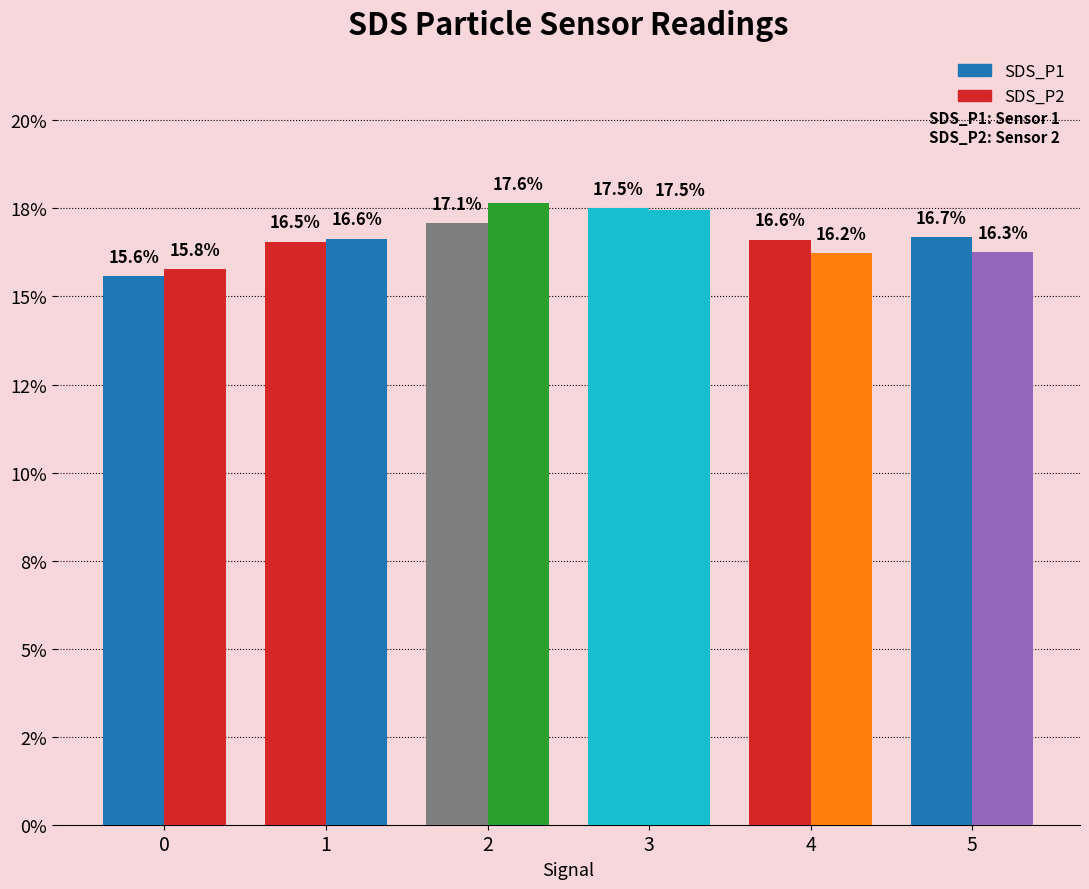

Are the bars grouped side by side (vs. stacked)?

Yes